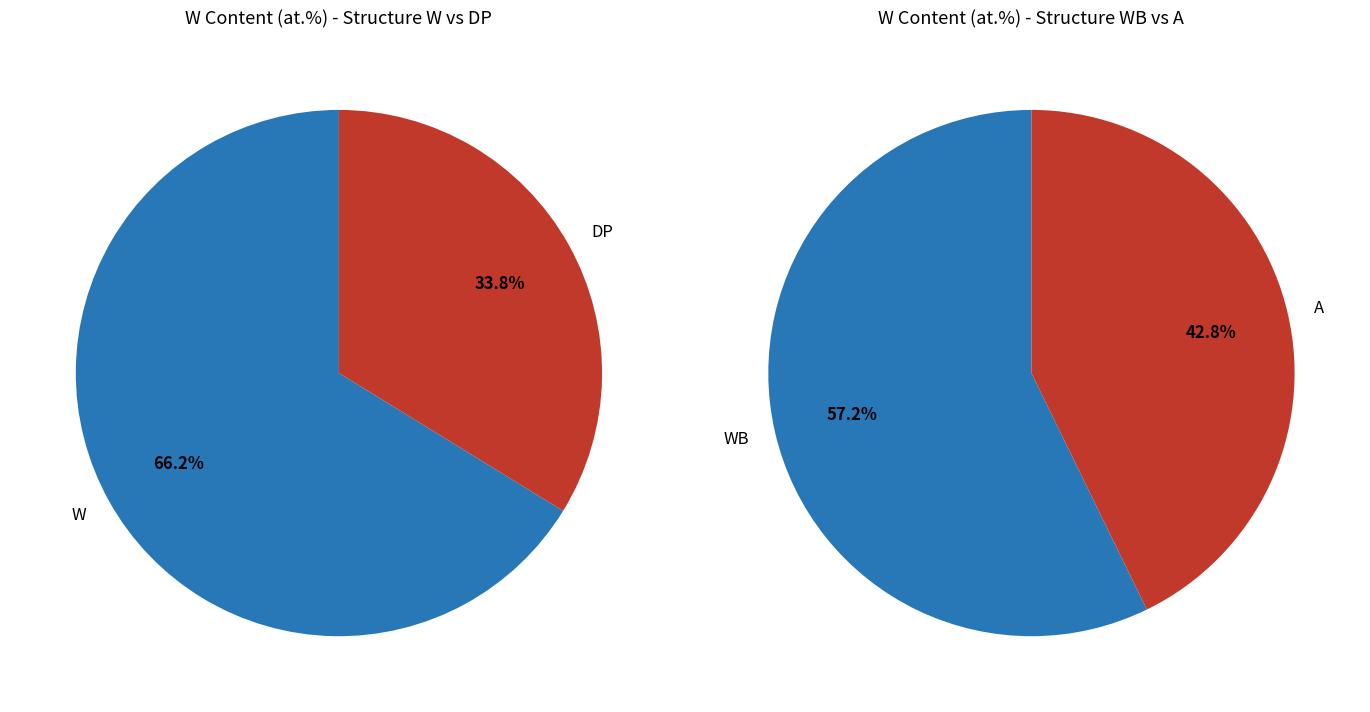

Is it true that 25 is 4% of the pie?

True